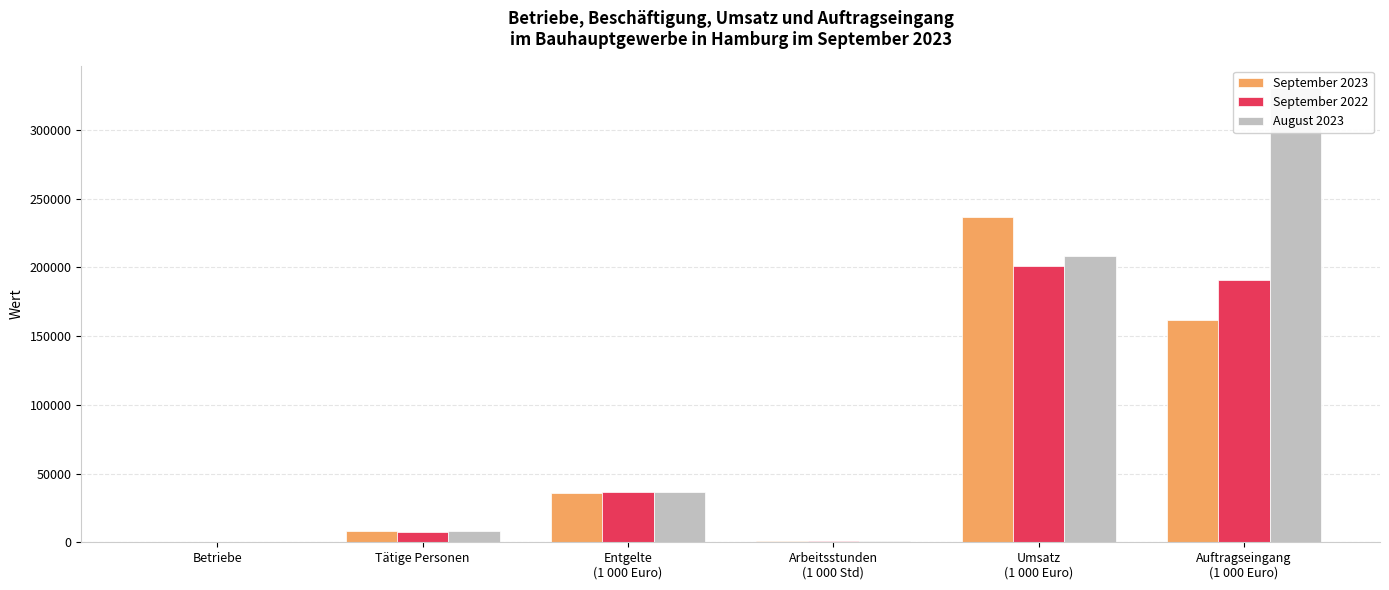

Which series has the widest spread of values?

August 2023